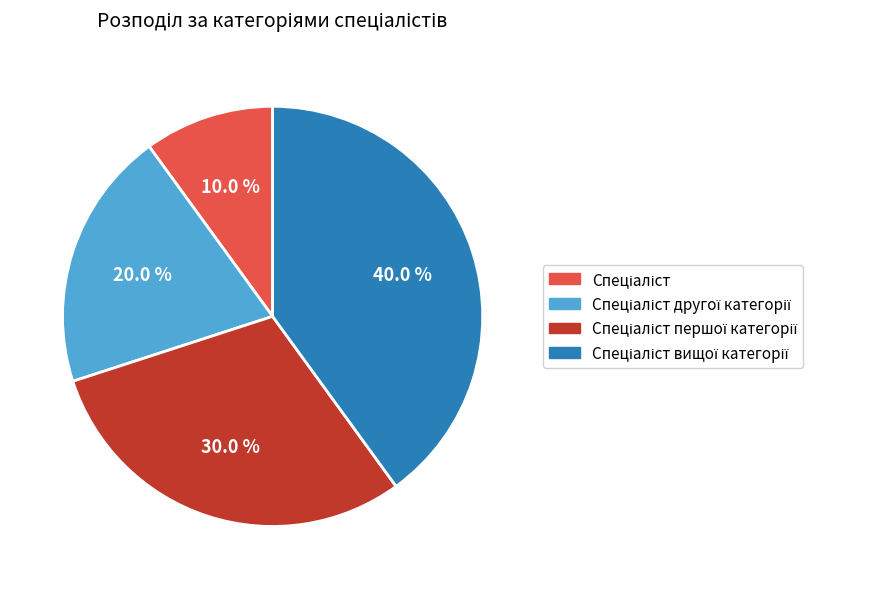

Is there any slice that represents more than half of the pie?

No